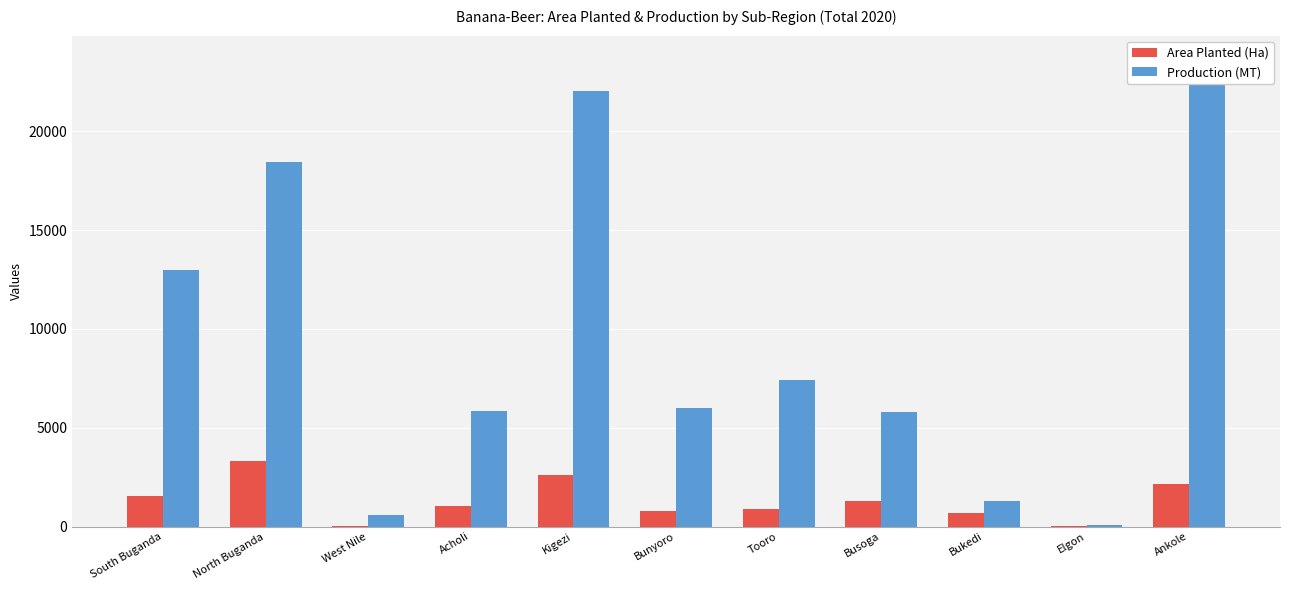

Between Bukedi and Elgon, which is larger?

Bukedi